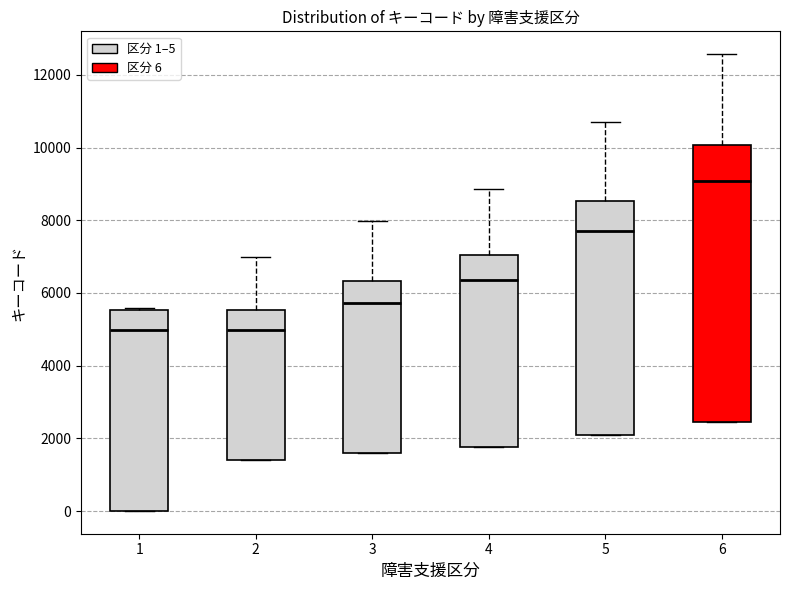

Comparing the boxes themselves (not the whiskers), which one is the tallest?

6